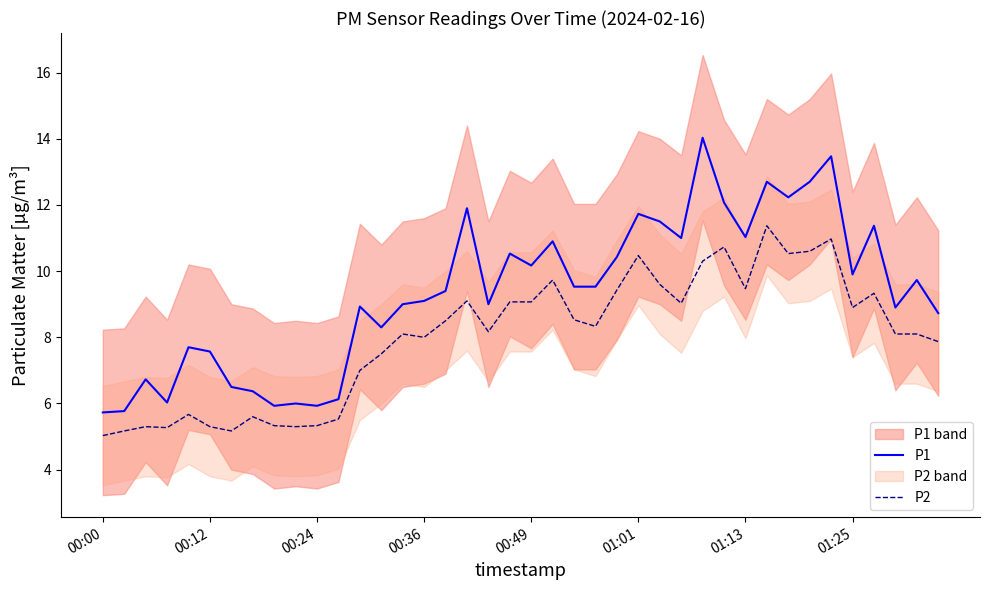

True or false: P1 and P2 intersect in this chart.

False